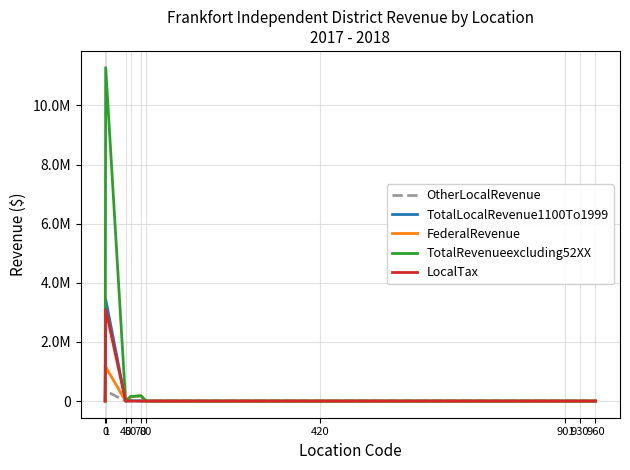

Which series has the largest total across all categories?

TotalRevenueexcluding52XX